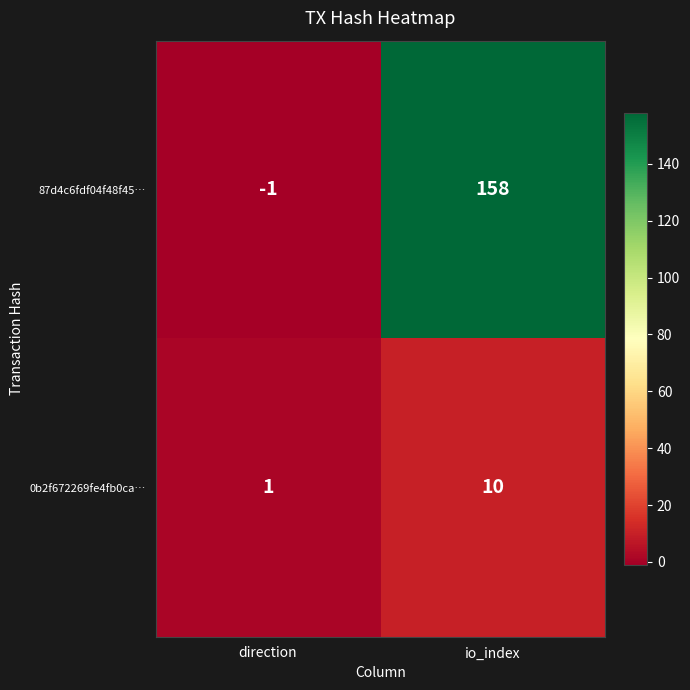

What is the sum of the 87d4c6fdf04f48f45… values at io_index and direction?

157